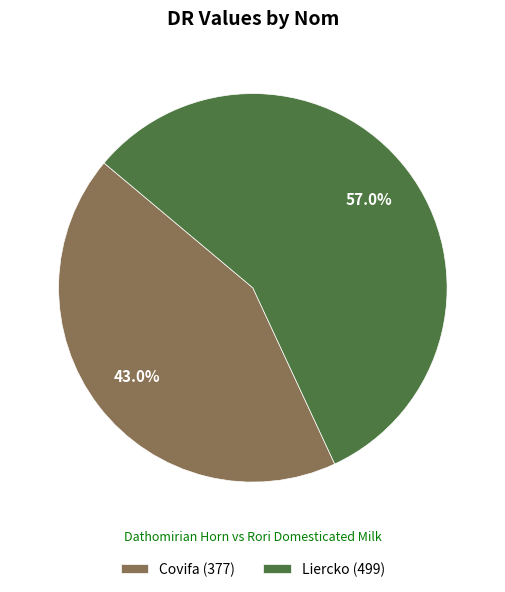

Rank the categories by value from lowest to highest.

Covifa, Liercko